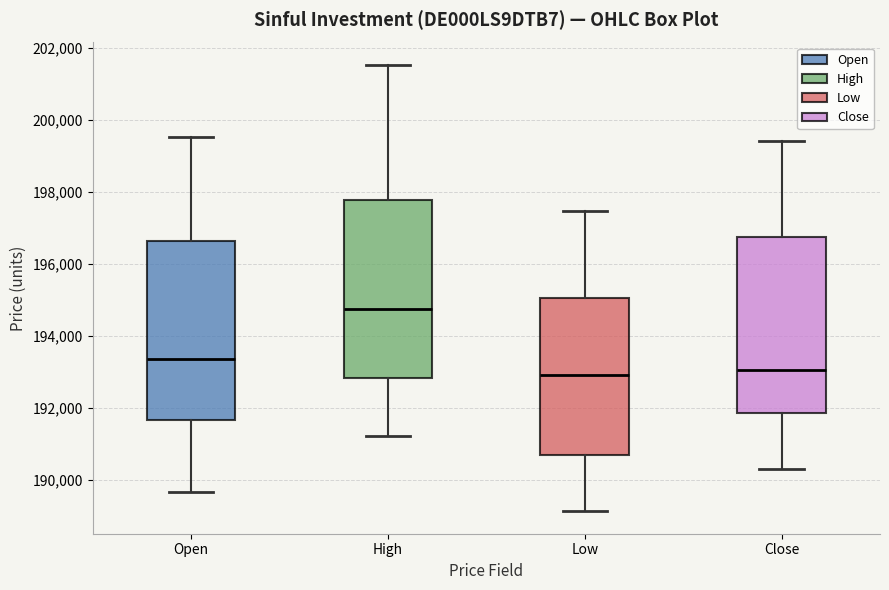

Reading left to right, transcribe this box plot: for each box, give where its median line is, the range the box spans, and where its two whiskers end, as read against the y-axis. The values are not printed on the chart, so give them approximately, as read against the axis.

Open: median 193400, box 191600 to 196600, whiskers 189600 to 199600
High: median 194800, box 192800 to 197800, whiskers 191200 to 201600
Low: median 192800, box 190600 to 195000, whiskers 189200 to 197400
Close: median 193000, box 191800 to 196800, whiskers 190200 to 199400